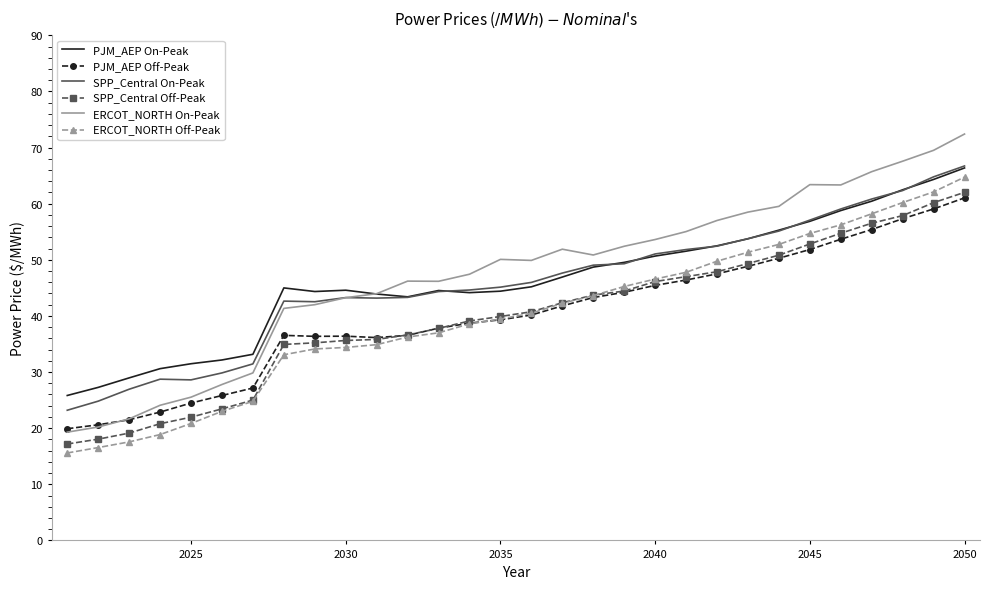

Which series has the largest range (max minus min)?

ERCOT_NORTH On-Peak